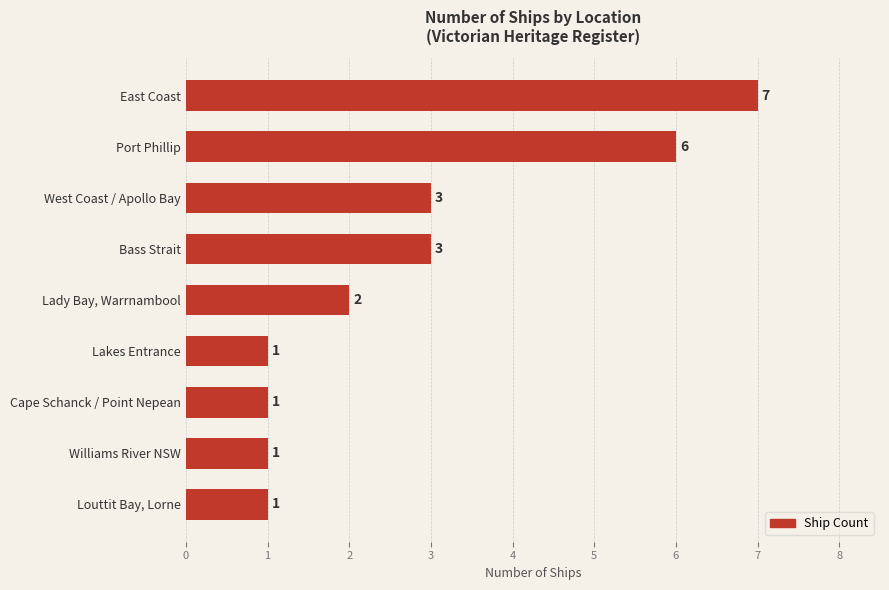

What is the sum of all values?

25